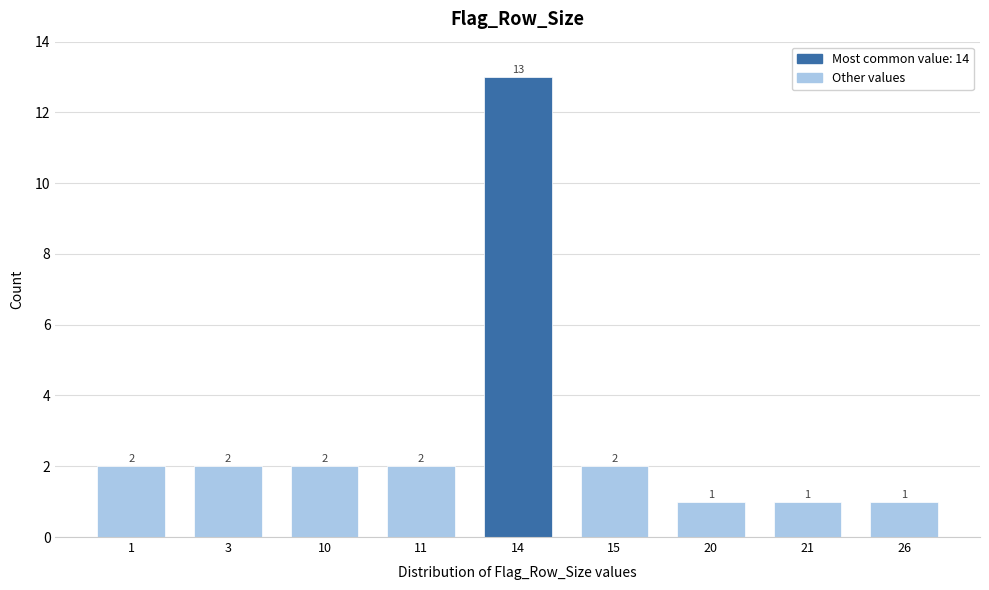

Reading right to left, what are all the values shown in this chart?

1	1	1	2	13	2	2	2	2